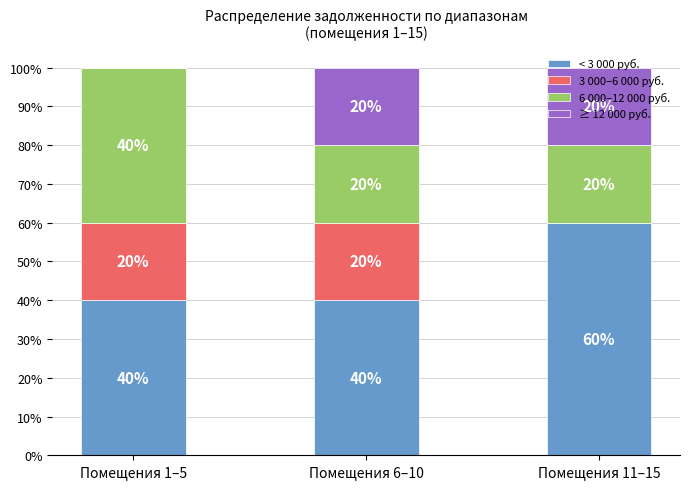

How many distinct data groups are displayed?

4